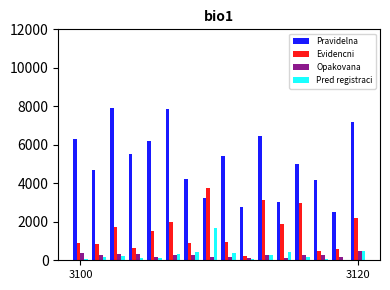

What is the sum of all Pred registraci values?

4979